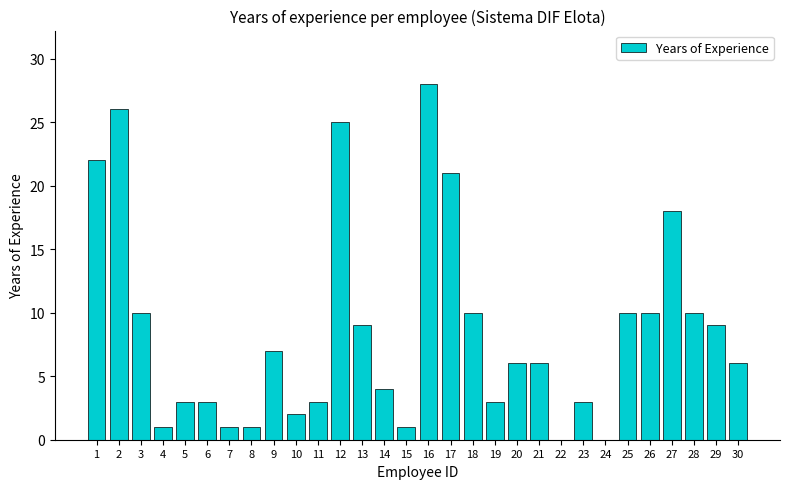

Count the number of categories in the chart.

30